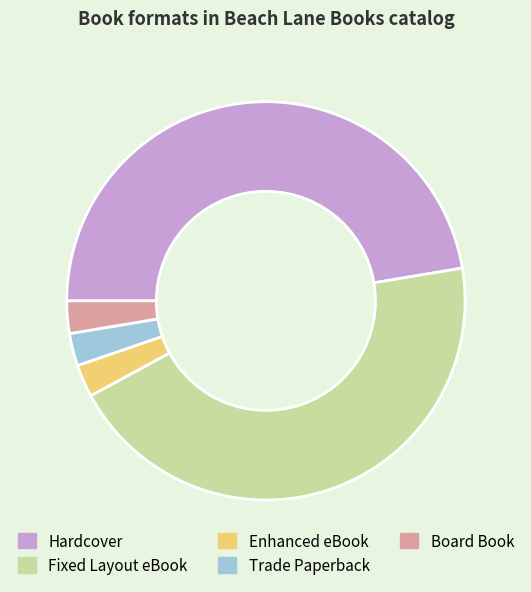

What is the largest slice in the pie chart?

Hardcover